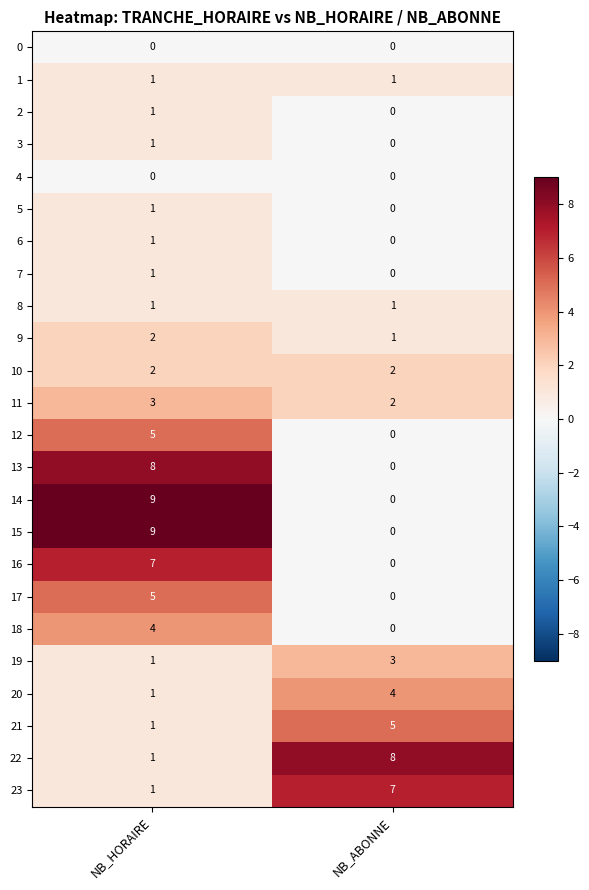

What is the difference between the highest and lowest values at NB_ABONNE?

8